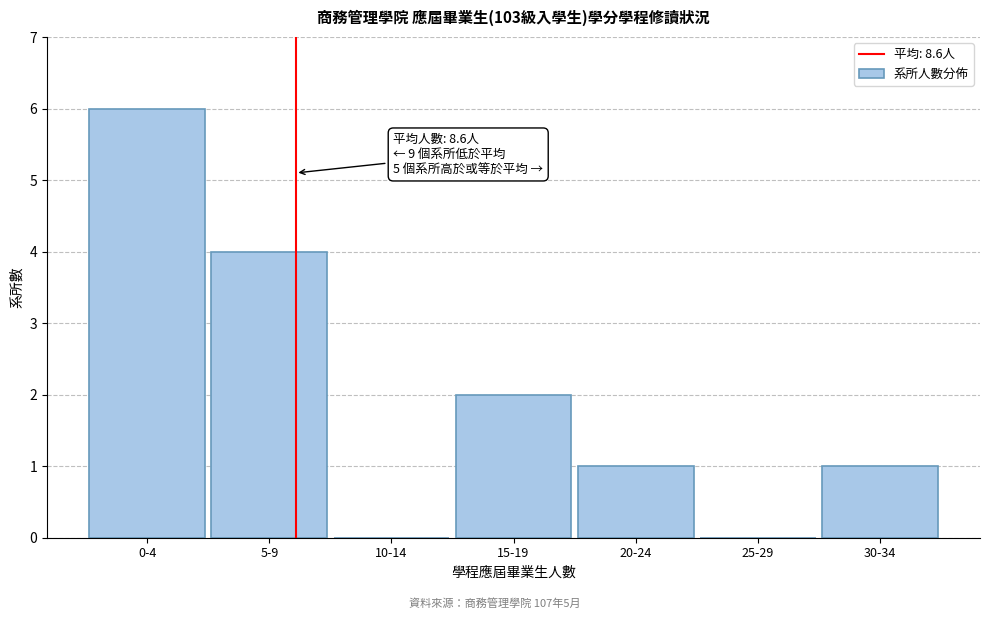

Reading left to right, transcribe all the data shown in this chart.

0-4=6	5-9=4	10-14=0	15-19=2	20-24=1	25-29=0	30-34=1